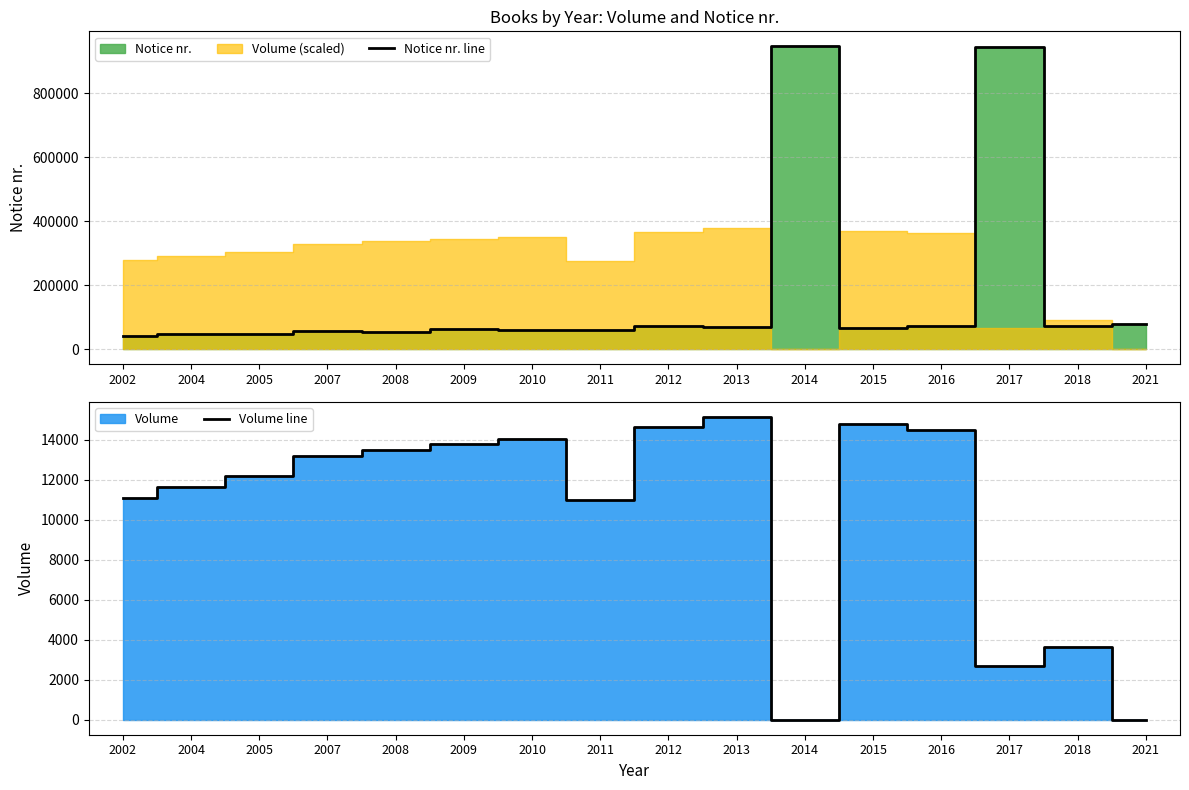

At which label is Volume line closest to 7562?

2011